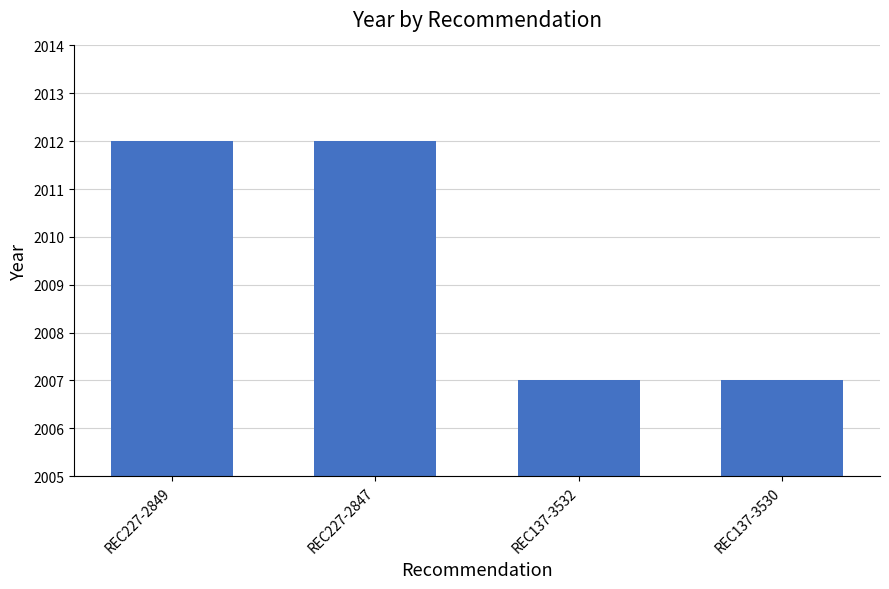

Reading left to right, transcribe all the data shown in this chart.

2012	2012	2007	2007